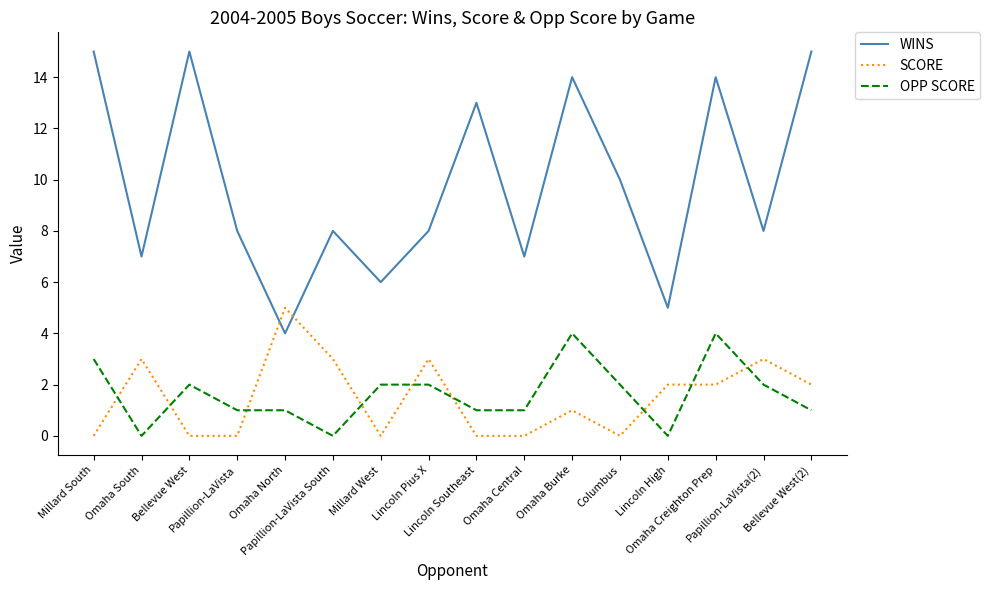

What is the sum of the OPP SCORE values at Omaha North and Lincoln Pius X?

3